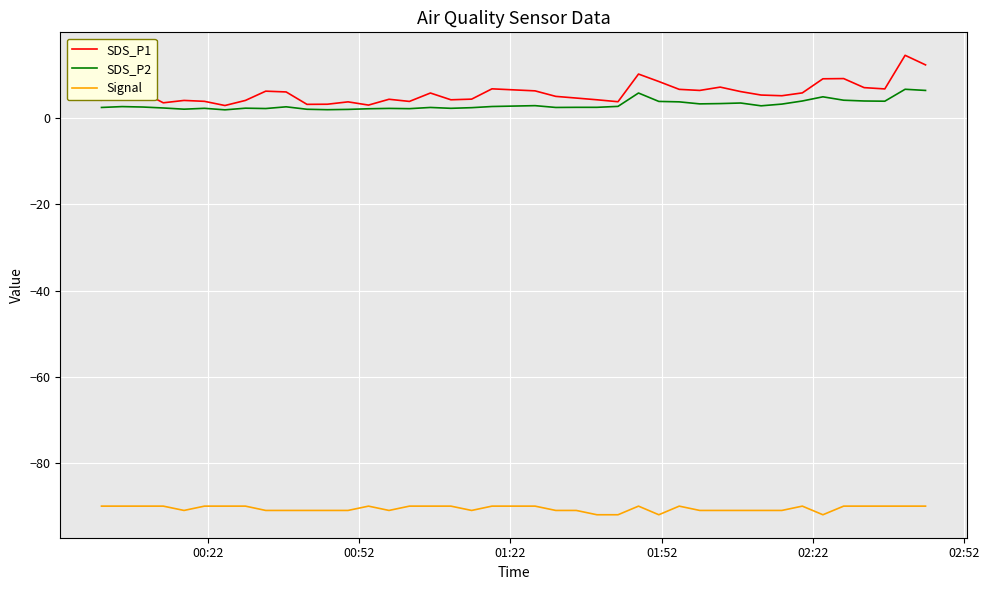

What is the difference between the second highest and minimum values in the SDS_P2 series?

4.5